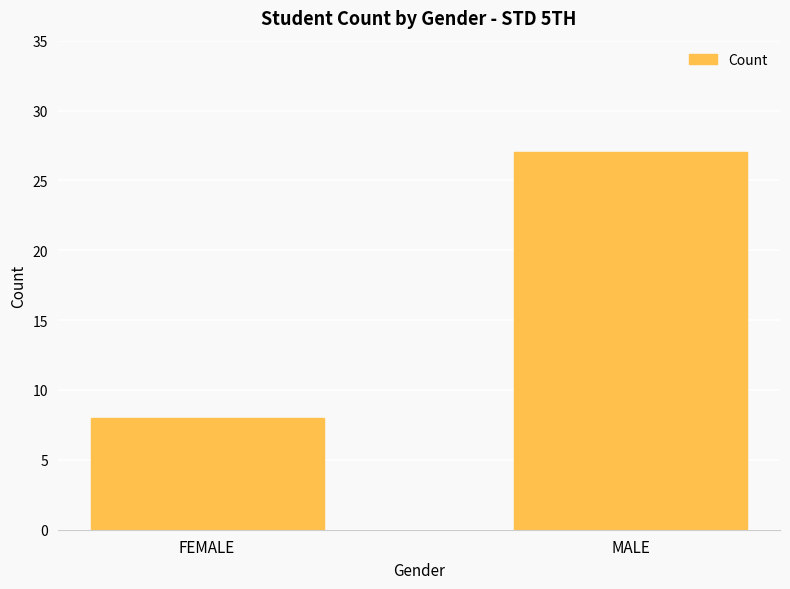

Which has a higher value, MALE or FEMALE?

MALE